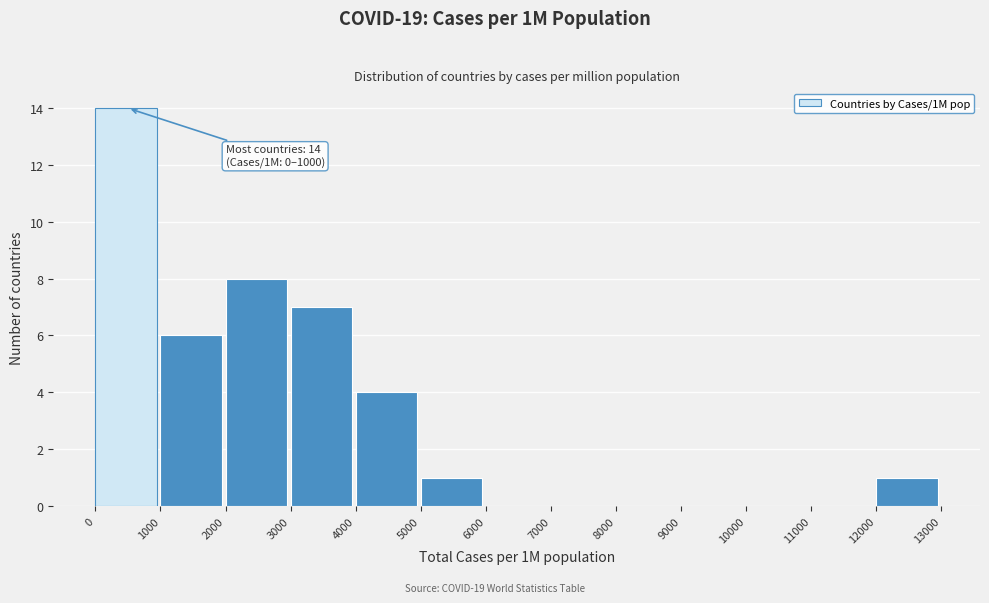

Over which range of the x-axis is the bar tallest?

0 to 1000